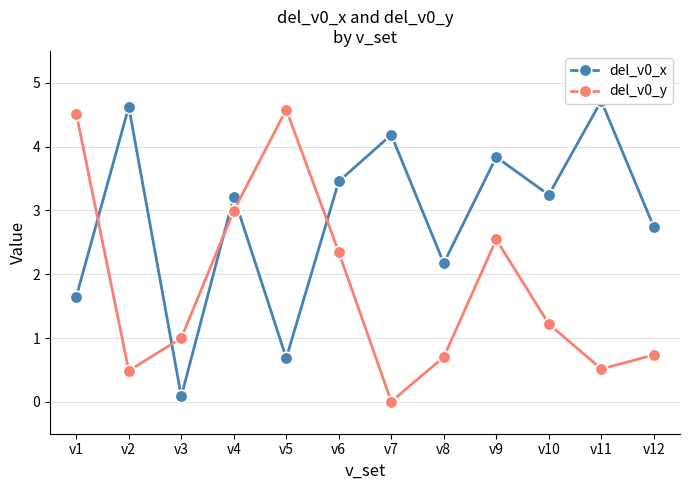

Rank the categories by del_v0_y value from lowest to highest.

v7, v2, v11, v8, v12, v3, v10, v6, v9, v4, v1, v5